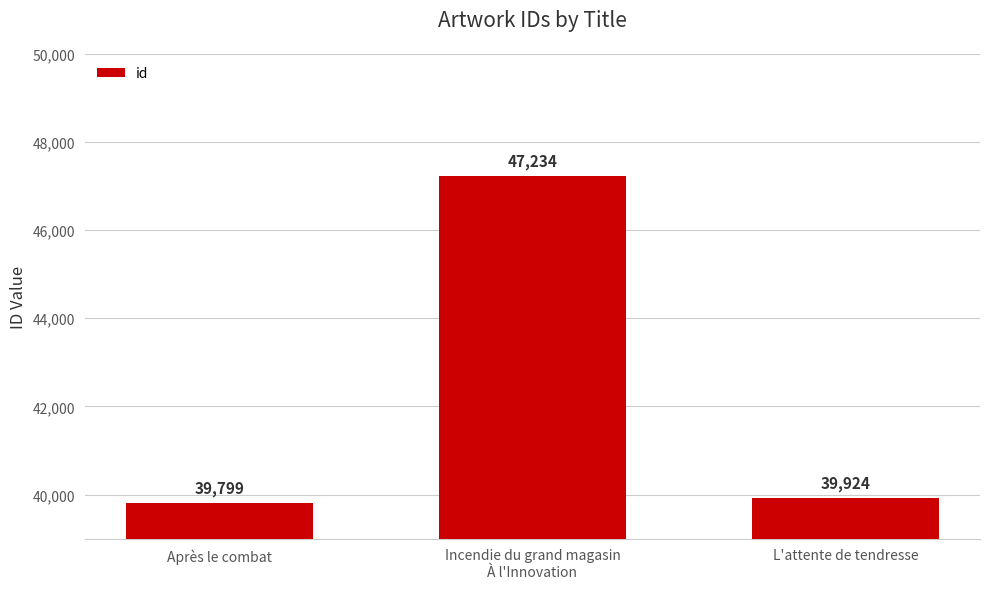

Reading right to left, list all the values displayed in this chart.

L'attente de tendresse=39924	Incendie du grand magasin
À l'Innovation=47234	Après le combat=39799